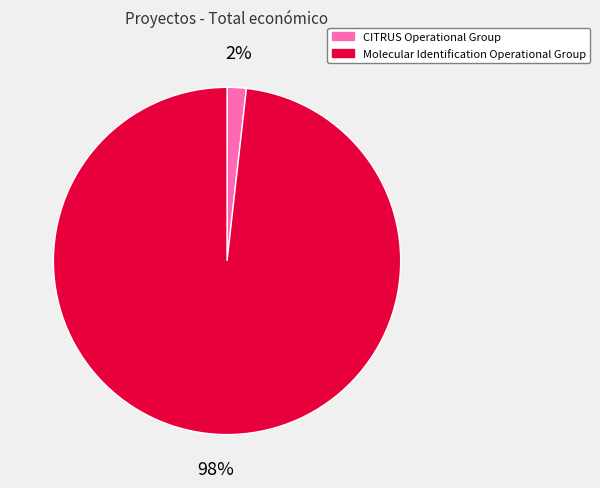

Which slice represents more than half of the pie?

Molecular Identification Operational Group